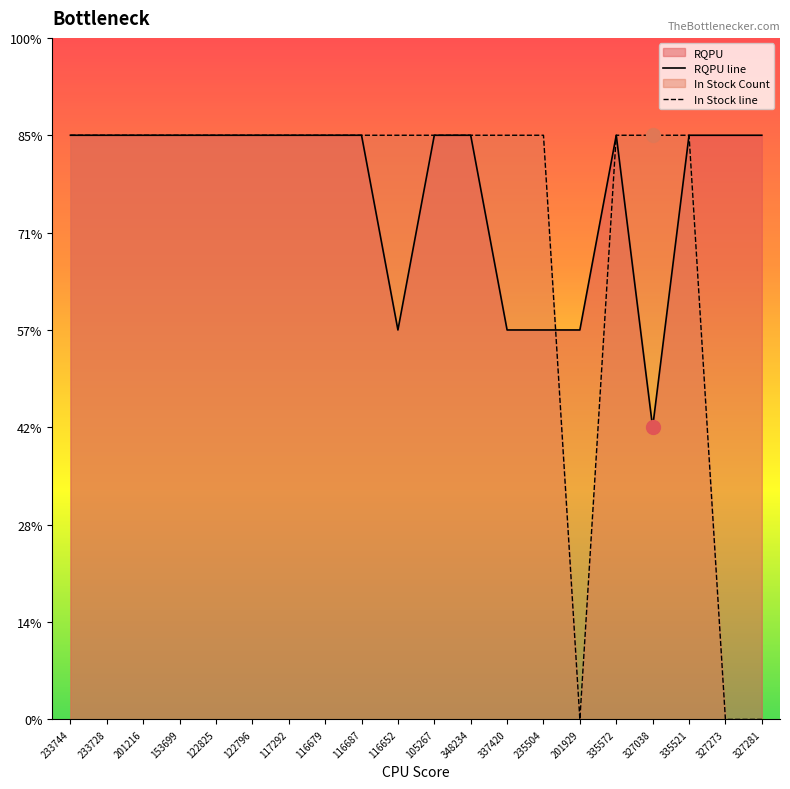

Which series changed the most between 153699 and 327038?

RQPU line